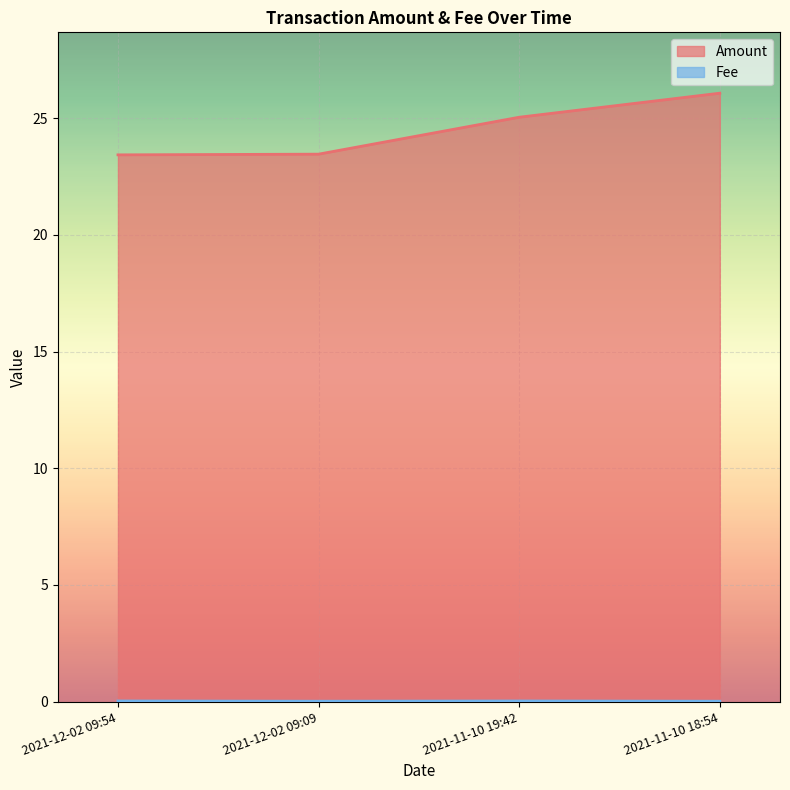

What is the difference between the highest and lowest values at 2021-12-02 09:54?

23.4